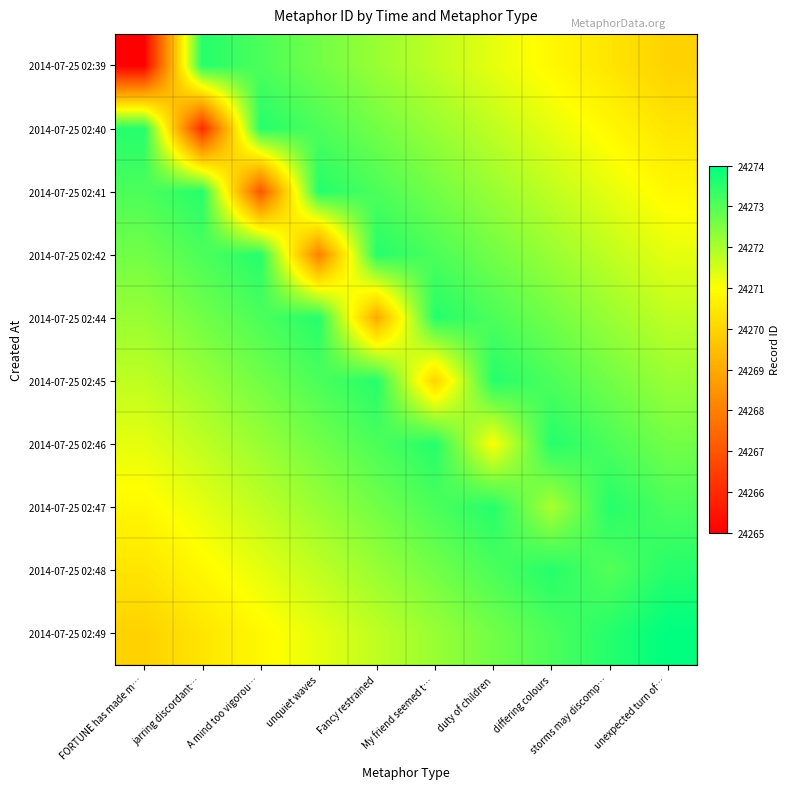

Reading right to left, list all the values displayed in this chart.

2014-07-25 02:39: unexpected turn of…=24270.0	storms may discomp…=24270.4	differing colours=24270.8	duty of children=24271.3	My friend seemed t…=24271.8	Fancy restrained=24272.2	unquiet waves=24272.7	A mind too vigorou…=24273.1	jarring discordant…=24273.5	FORTUNE has made m…=24265.0
2014-07-25 02:40: unexpected turn of…=24270.4	storms may discomp…=24270.8	differing colours=24271.3	duty of children=24271.8	My friend seemed t…=24272.2	Fancy restrained=24272.7	unquiet waves=24273.1	A mind too vigorou…=24273.5	jarring discordant…=24266.0	FORTUNE has made m…=24273.5
2014-07-25 02:41: unexpected turn of…=24270.8	storms may discomp…=24271.3	differing colours=24271.8	duty of children=24272.2	My friend seemed t…=24272.7	Fancy restrained=24273.1	unquiet waves=24273.5	A mind too vigorou…=24267.0	jarring discordant…=24273.5	FORTUNE has made m…=24273.1
2014-07-25 02:42: unexpected turn of…=24271.3	storms may discomp…=24271.8	differing colours=24272.2	duty of children=24272.7	My friend seemed t…=24273.1	Fancy restrained=24273.5	unquiet waves=24268.0	A mind too vigorou…=24273.5	jarring discordant…=24273.1	FORTUNE has made m…=24272.7
2014-07-25 02:44: unexpected turn of…=24271.8	storms may discomp…=24272.2	differing colours=24272.7	duty of children=24273.1	My friend seemed t…=24273.5	Fancy restrained=24269.0	unquiet waves=24273.5	A mind too vigorou…=24273.1	jarring discordant…=24272.7	FORTUNE has made m…=24272.2
2014-07-25 02:45: unexpected turn of…=24272.2	storms may discomp…=24272.7	differing colours=24273.1	duty of children=24273.5	My friend seemed t…=24270.0	Fancy restrained=24273.5	unquiet waves=24273.1	A mind too vigorou…=24272.7	jarring discordant…=24272.2	FORTUNE has made m…=24271.8
2014-07-25 02:46: unexpected turn of…=24272.7	storms may discomp…=24273.1	differing colours=24273.5	duty of children=24271.0	My friend seemed t…=24273.5	Fancy restrained=24273.1	unquiet waves=24272.7	A mind too vigorou…=24272.2	jarring discordant…=24271.8	FORTUNE has made m…=24271.3
2014-07-25 02:47: unexpected turn of…=24273.1	storms may discomp…=24273.5	differing colours=24272.0	duty of children=24273.5	My friend seemed t…=24273.1	Fancy restrained=24272.7	unquiet waves=24272.2	A mind too vigorou…=24271.8	jarring discordant…=24271.3	FORTUNE has made m…=24270.8
2014-07-25 02:48: unexpected turn of…=24273.5	storms may discomp…=24273.0	differing colours=24273.5	duty of children=24273.1	My friend seemed t…=24272.7	Fancy restrained=24272.2	unquiet waves=24271.8	A mind too vigorou…=24271.3	jarring discordant…=24270.8	FORTUNE has made m…=24270.4
2014-07-25 02:49: unexpected turn of…=24274.0	storms may discomp…=24273.5	differing colours=24273.1	duty of children=24272.7	My friend seemed t…=24272.2	Fancy restrained=24271.8	unquiet waves=24271.3	A mind too vigorou…=24270.8	jarring discordant…=24270.4	FORTUNE has made m…=24270.0